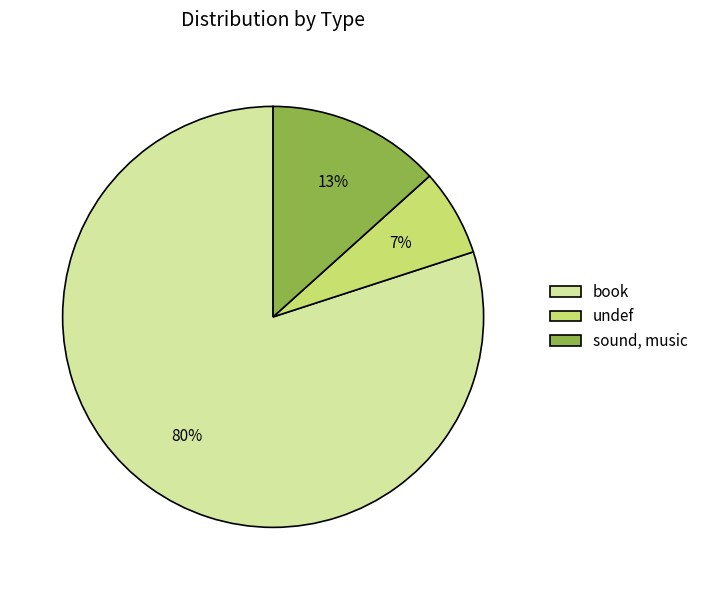

To the nearest percent, what percentage of the pie is undef?

7%